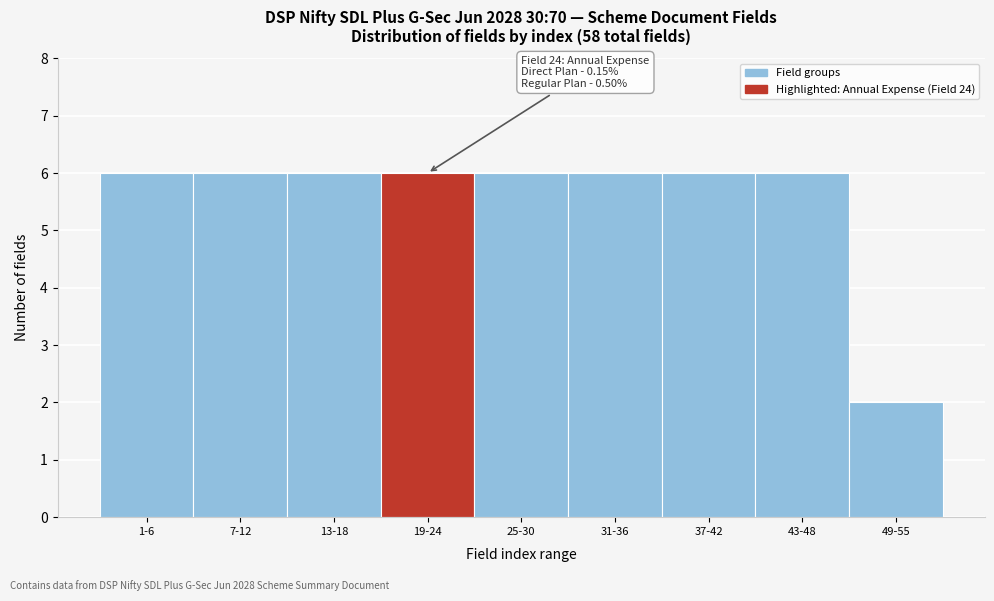

Reading right to left, transcribe all the data shown in this chart.

2	6	6	6	6	6	6	6	6